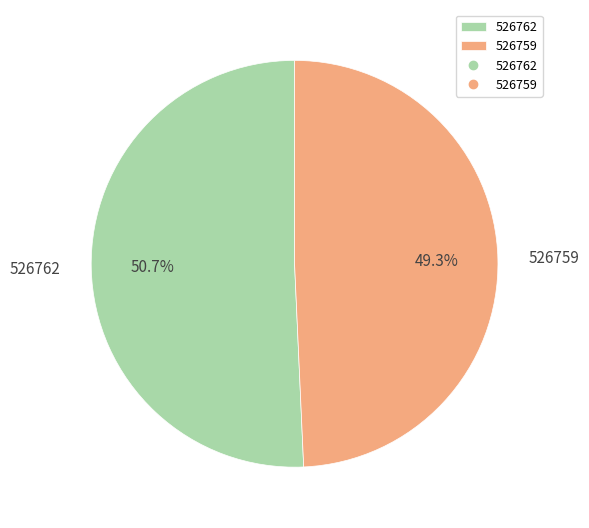

Which slice is the smallest?

526759